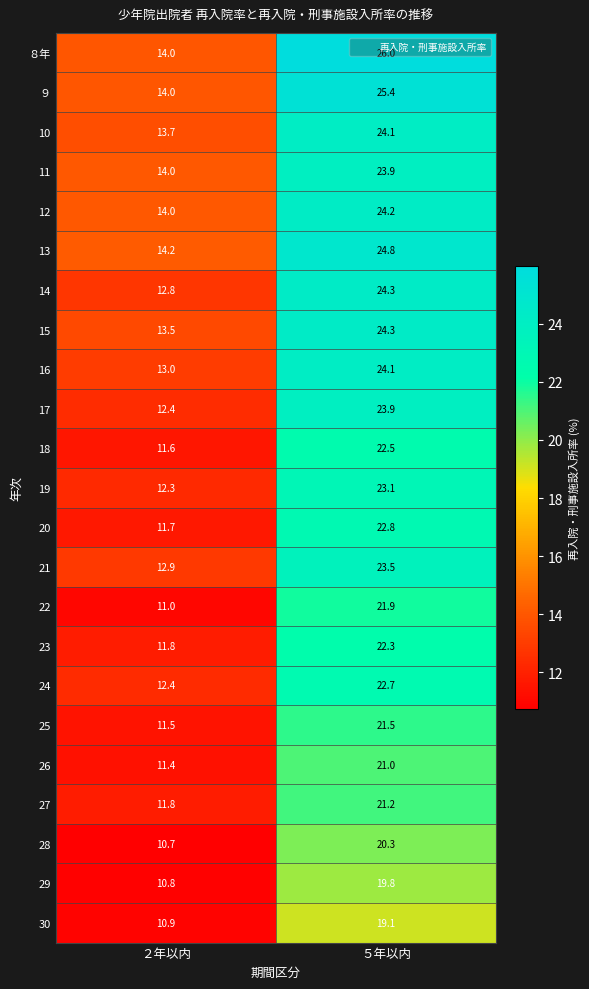

Where is 11 nearest to the value 18?

２年以内